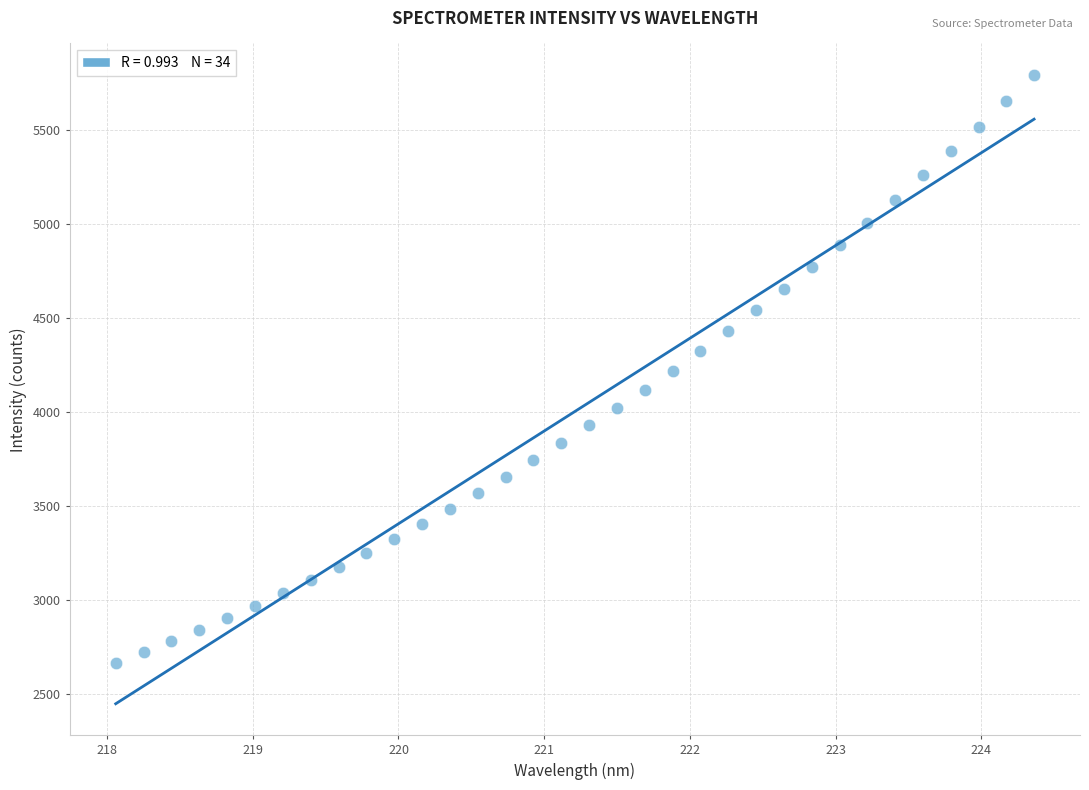

What is the range of X values (max minus min)?

6.3